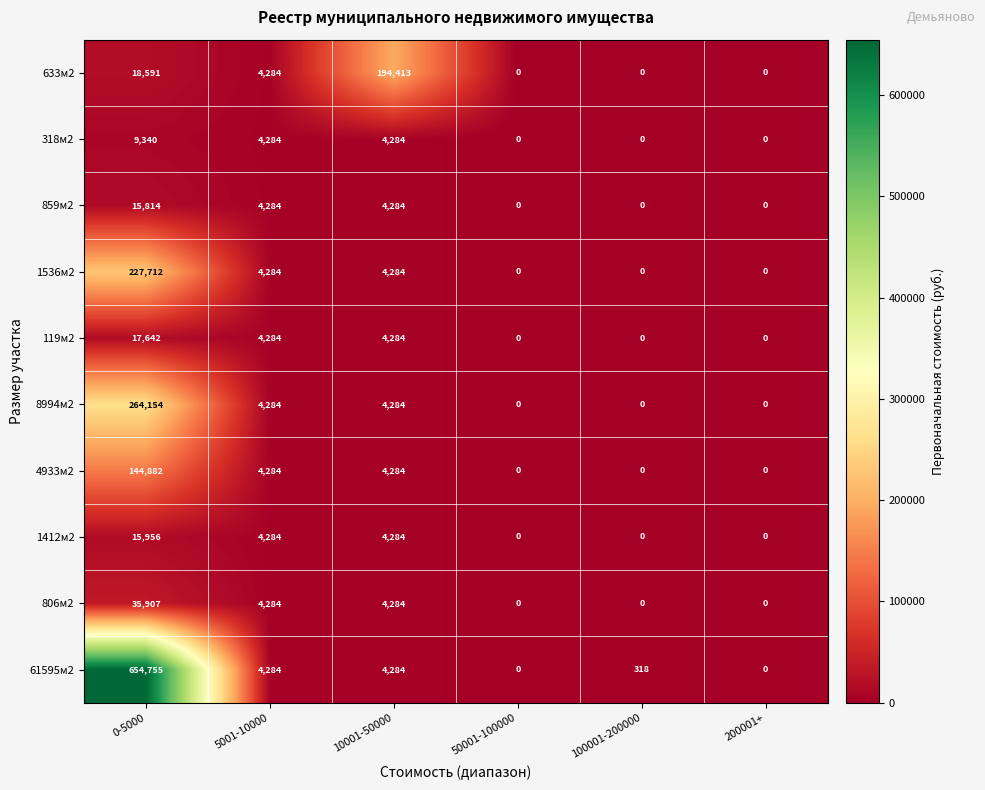

What is the difference between the second highest and minimum values in the 61595м2 series?

4284